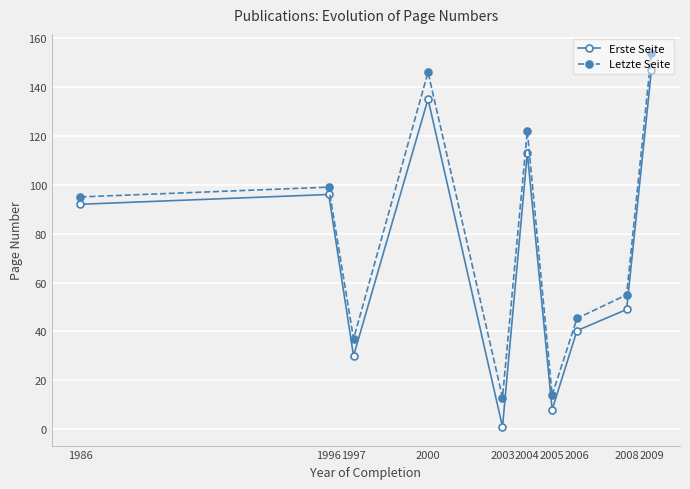

True or false: Erste Seite and Letzte Seite intersect in this chart.

False